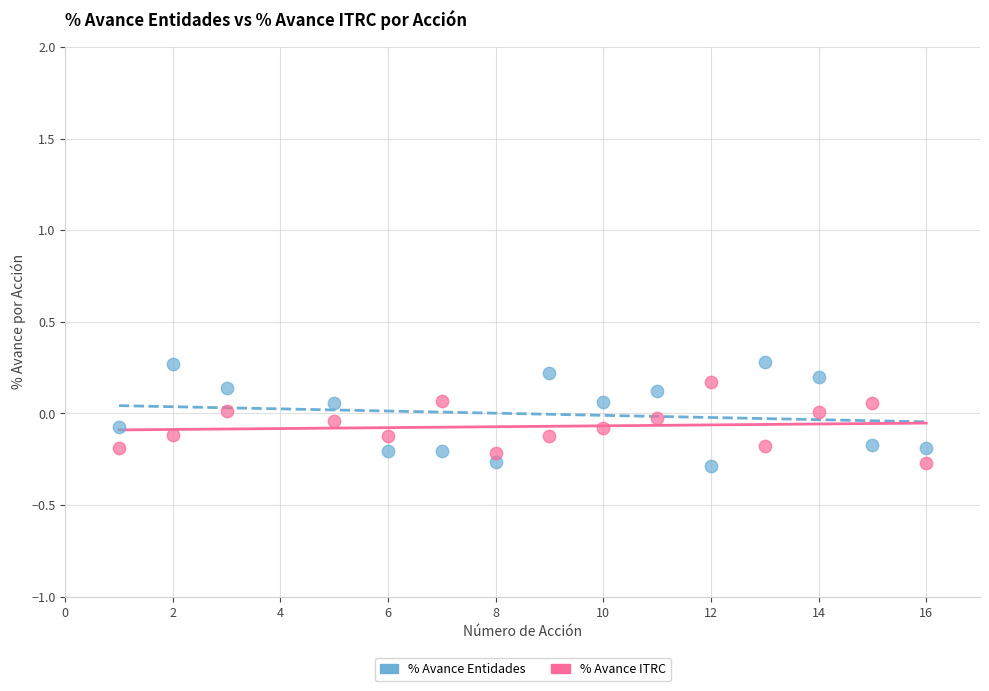

What is the X range (max minus min) for the scatter plot?

15.0